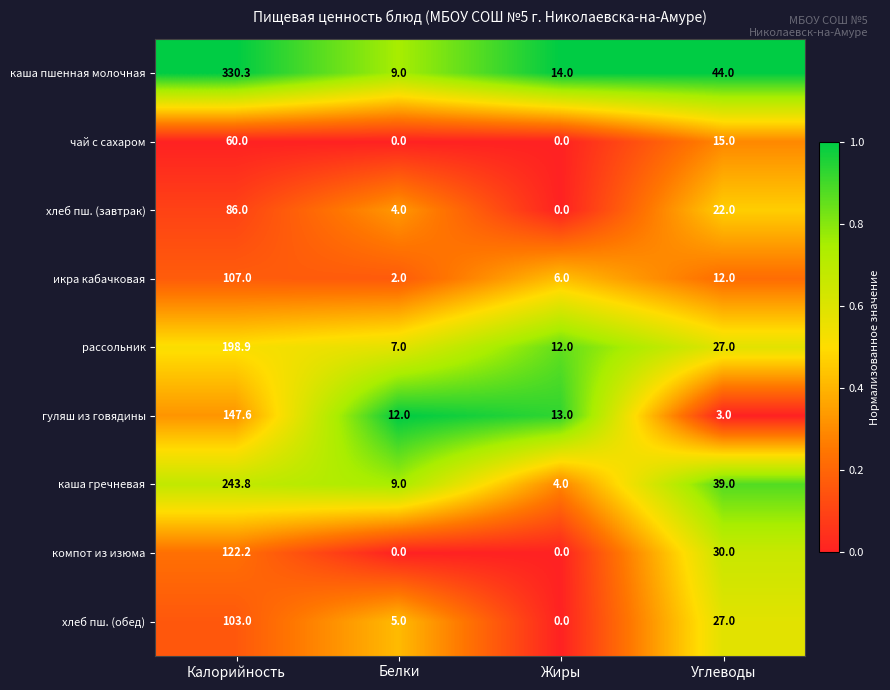

What is the difference between the рассольник values at Жиры and Белки?

5.0